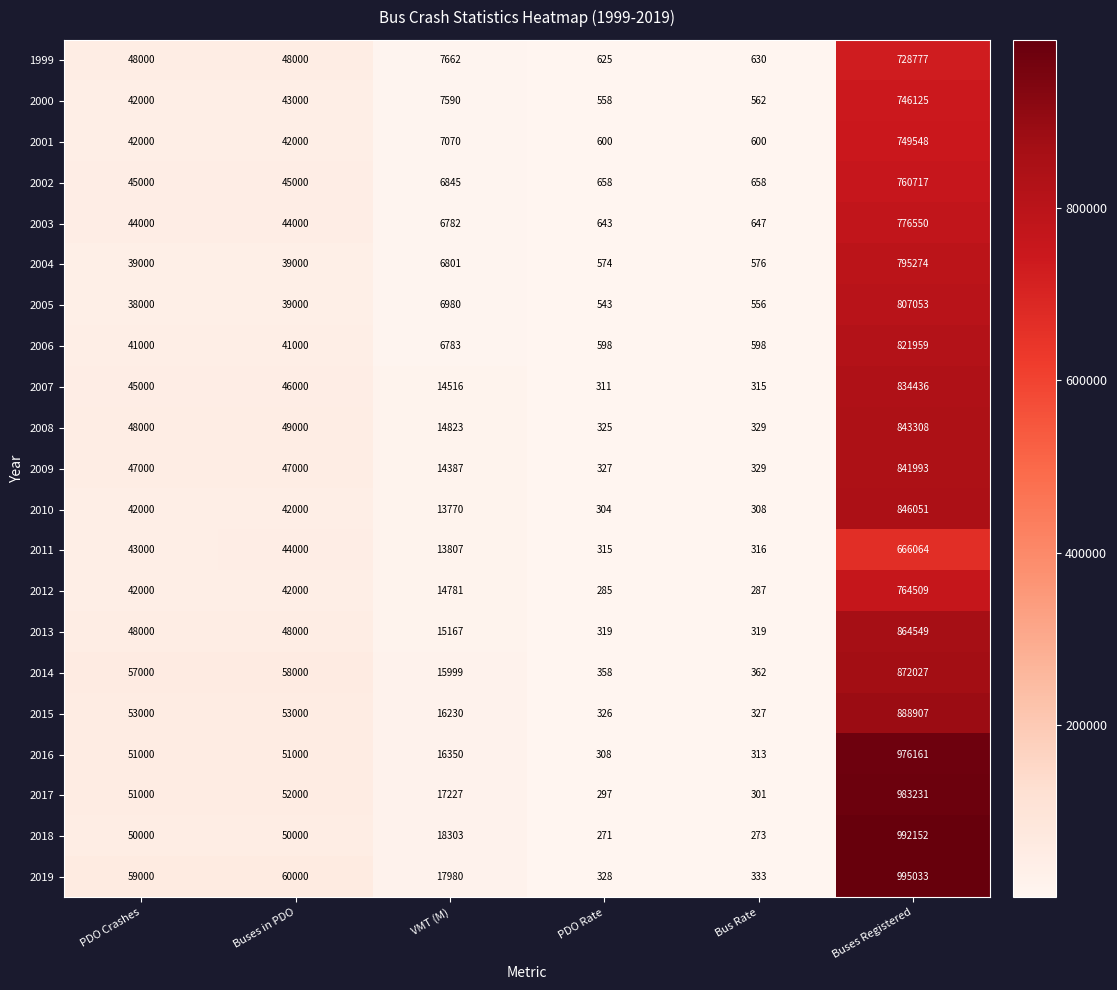

What is the difference between the highest and lowest values at PDO Rate?

387